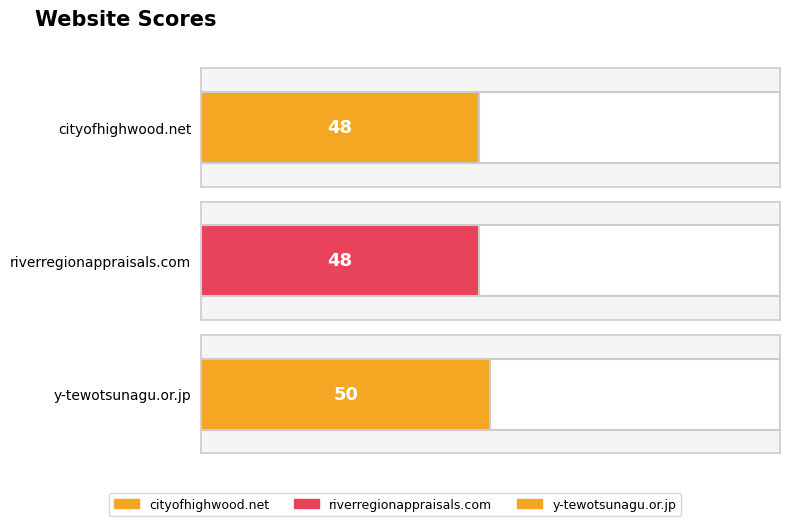

Between y-tewotsunagu.or.jp and cityofhighwood.net, which is larger?

y-tewotsunagu.or.jp